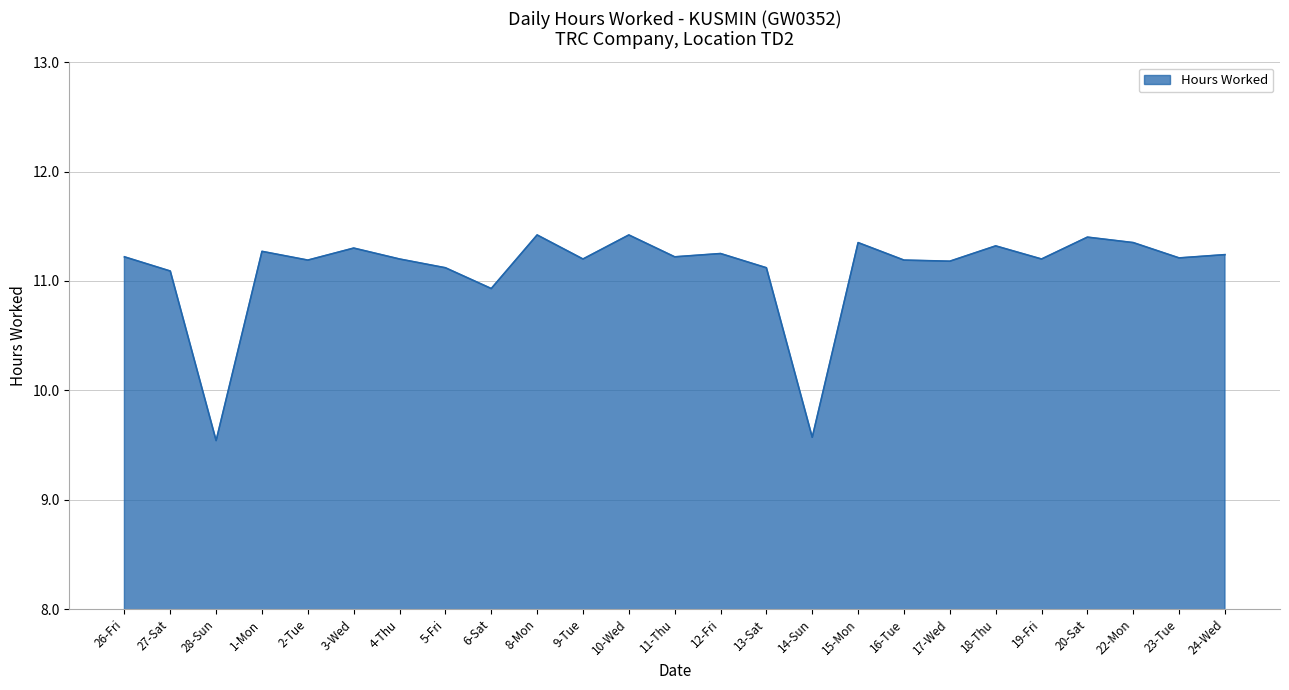

What is the greatest value displayed?

11.4